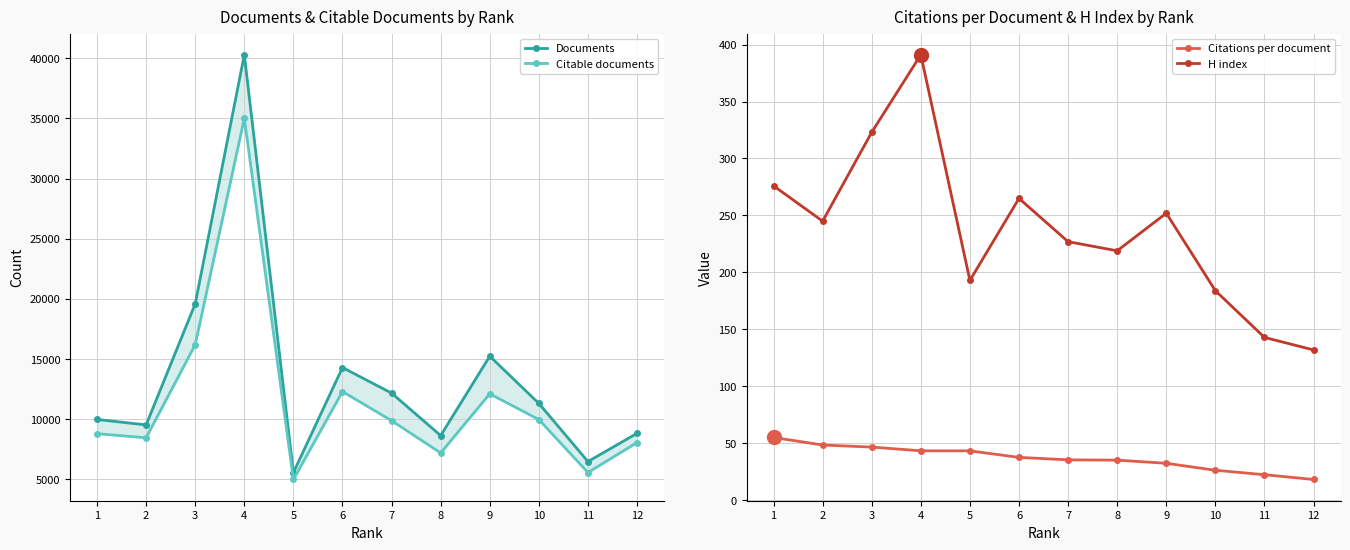

Rank the series by their maximum value, from lowest to highest.

Citations per document, H index, Citable documents, Documents